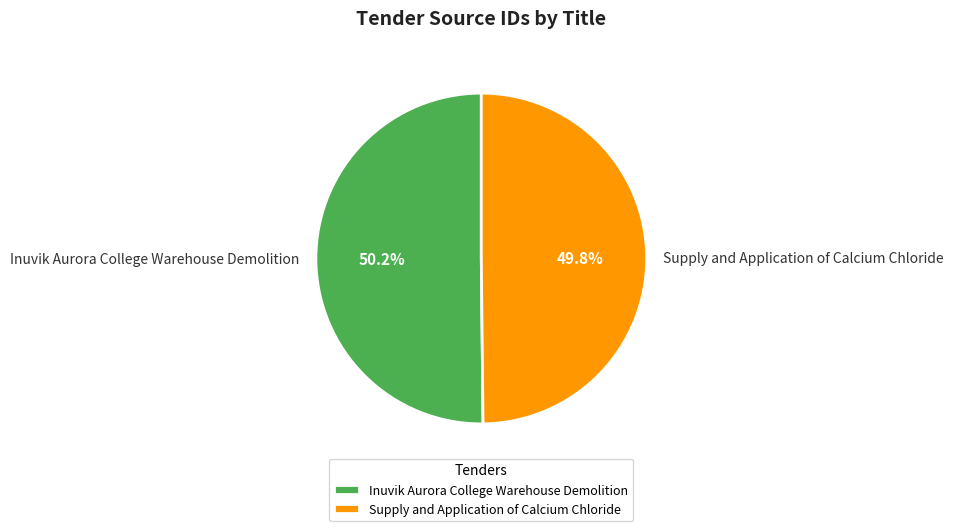

Count the number of slices in the pie.

2